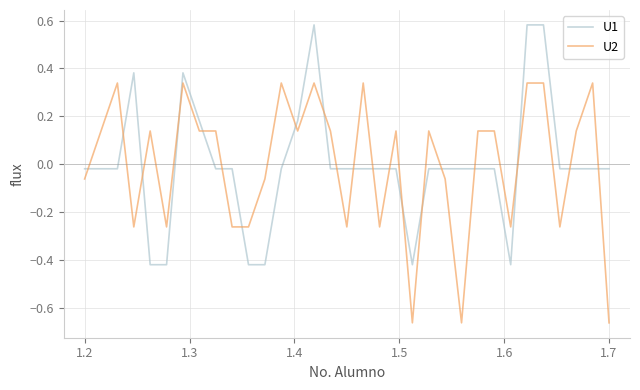

Which series ends up on top after the final intersection of U1 and U2?

U1